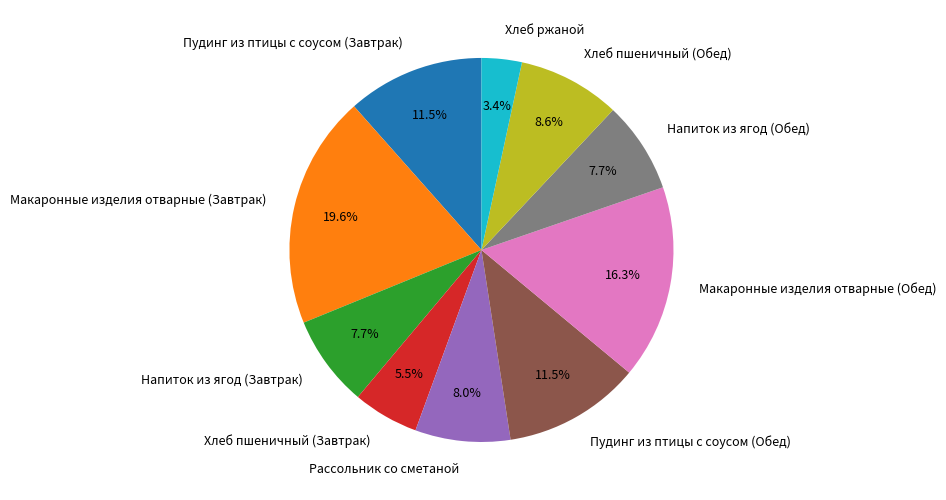

Which slice is the smallest?

Хлеб ржаной